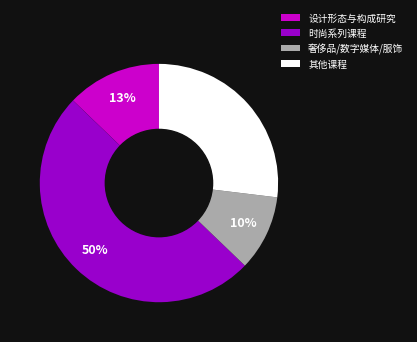

The 奢侈品/数字媒体/服饰 slice represents 16% of the pie. True or false?

False